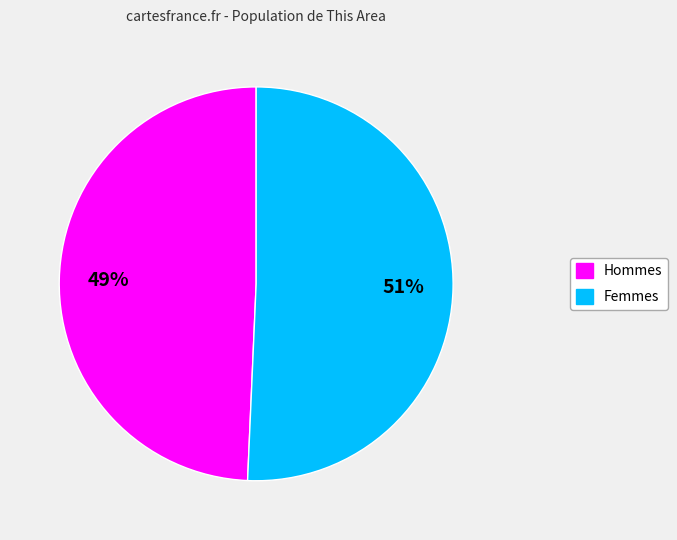

To the nearest percent, what is the average slice percentage?

50%